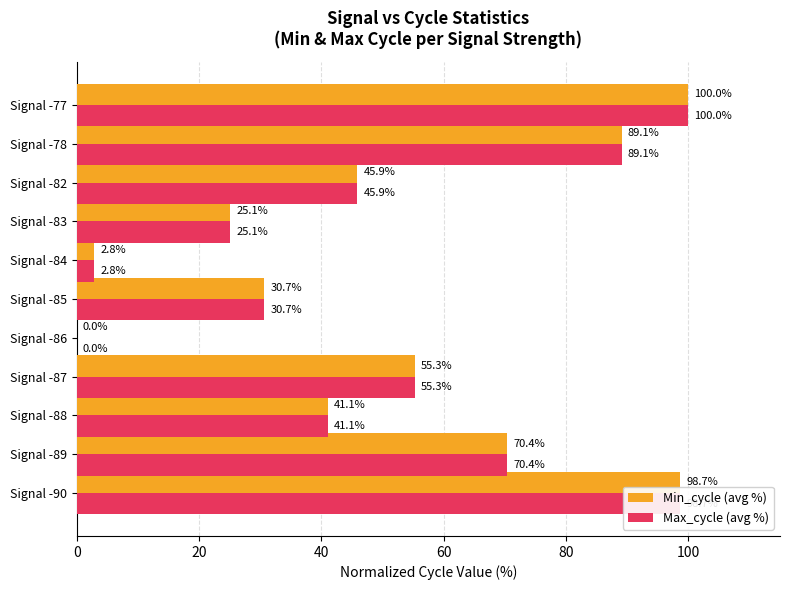

What is the maximum value shown in the chart?

100.0